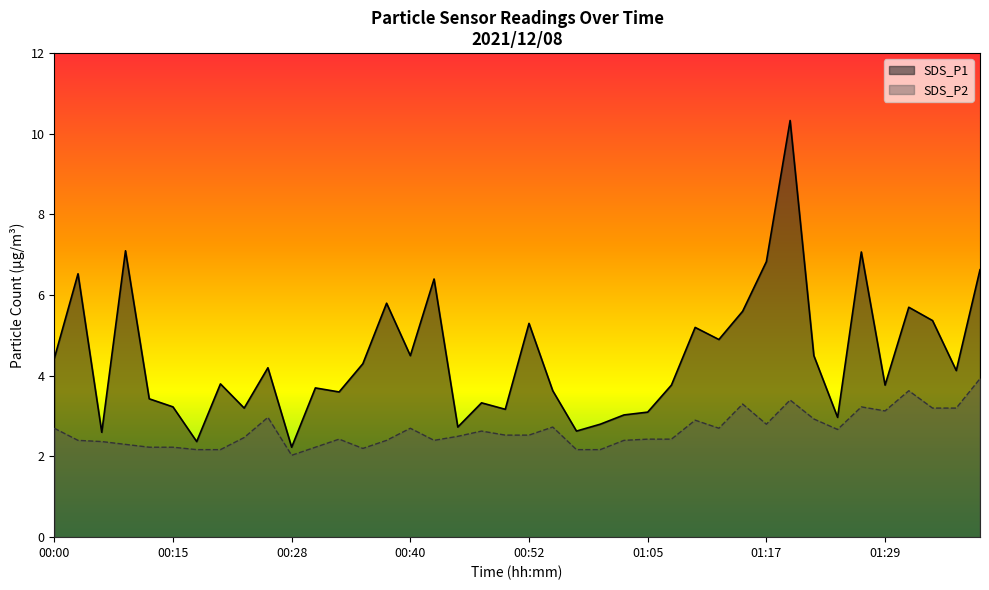

What is the greatest value displayed?

10.3